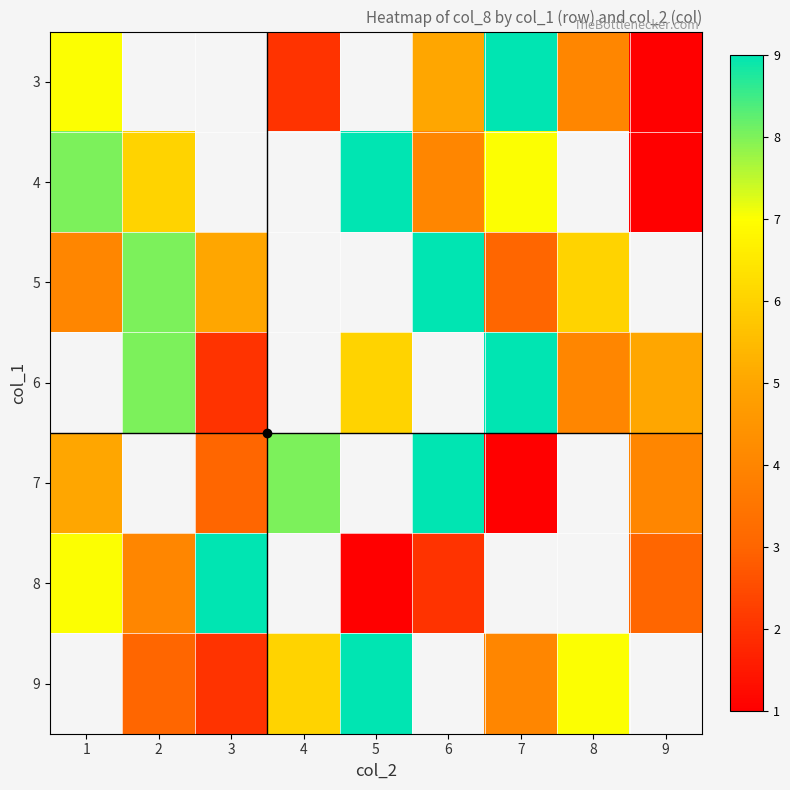

The 3 series shows 1.0 at 9. True or false?

True